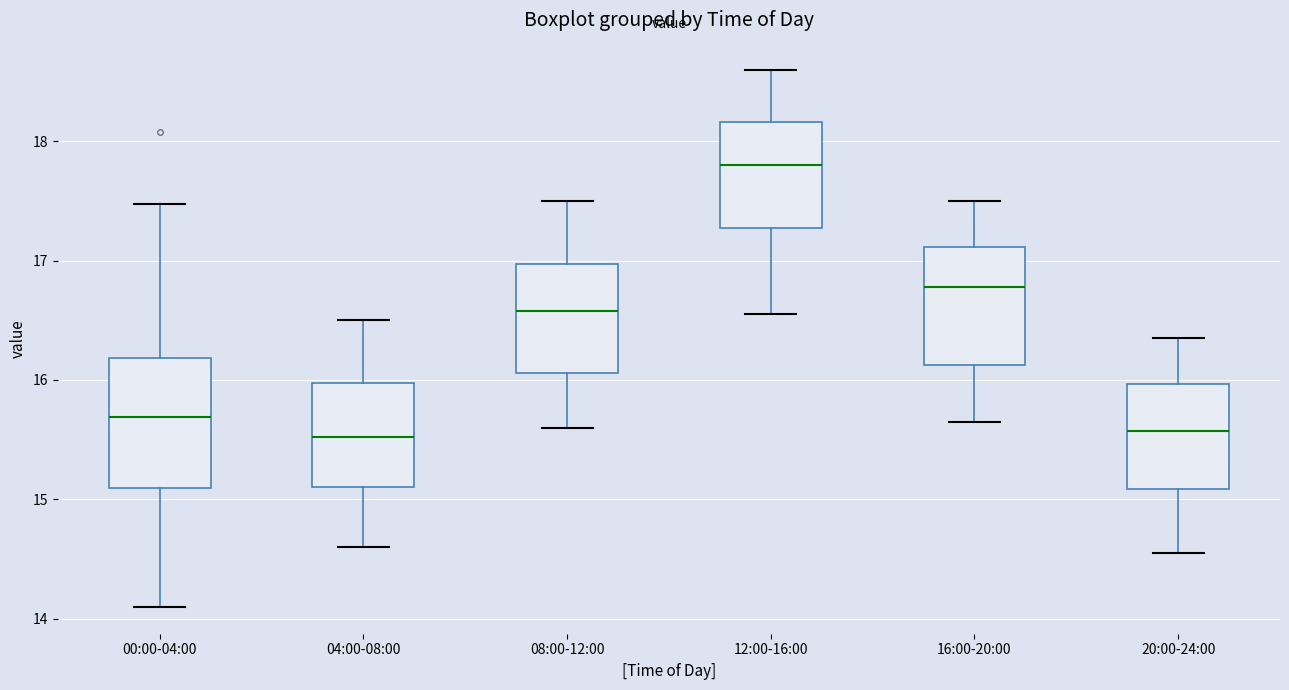

Reading left to right, transcribe this box plot: for each box, give where its median line is, the range the box spans, and where its two whiskers end, as read against the y-axis. The values are not printed on the chart, so give them approximately, as read against the axis.

00:00-04:00: median 15.7, box 15.1 to 16.2, whiskers 14.1 to 17.5
04:00-08:00: median 15.5, box 15.1 to 16.0, whiskers 14.6 to 16.5
08:00-12:00: median 16.6, box 16.1 to 17.0, whiskers 15.6 to 17.5
12:00-16:00: median 17.8, box 17.3 to 18.2, whiskers 16.6 to 18.6
16:00-20:00: median 16.8, box 16.1 to 17.1, whiskers 15.7 to 17.5
20:00-24:00: median 15.6, box 15.1 to 16.0, whiskers 14.6 to 16.4